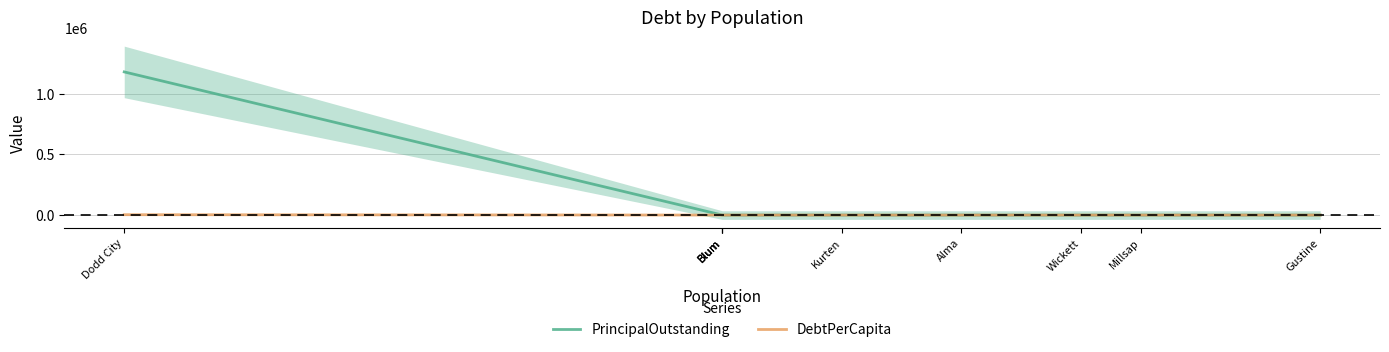

What are all the series names shown in the legend?

PrincipalOutstanding, DebtPerCapita